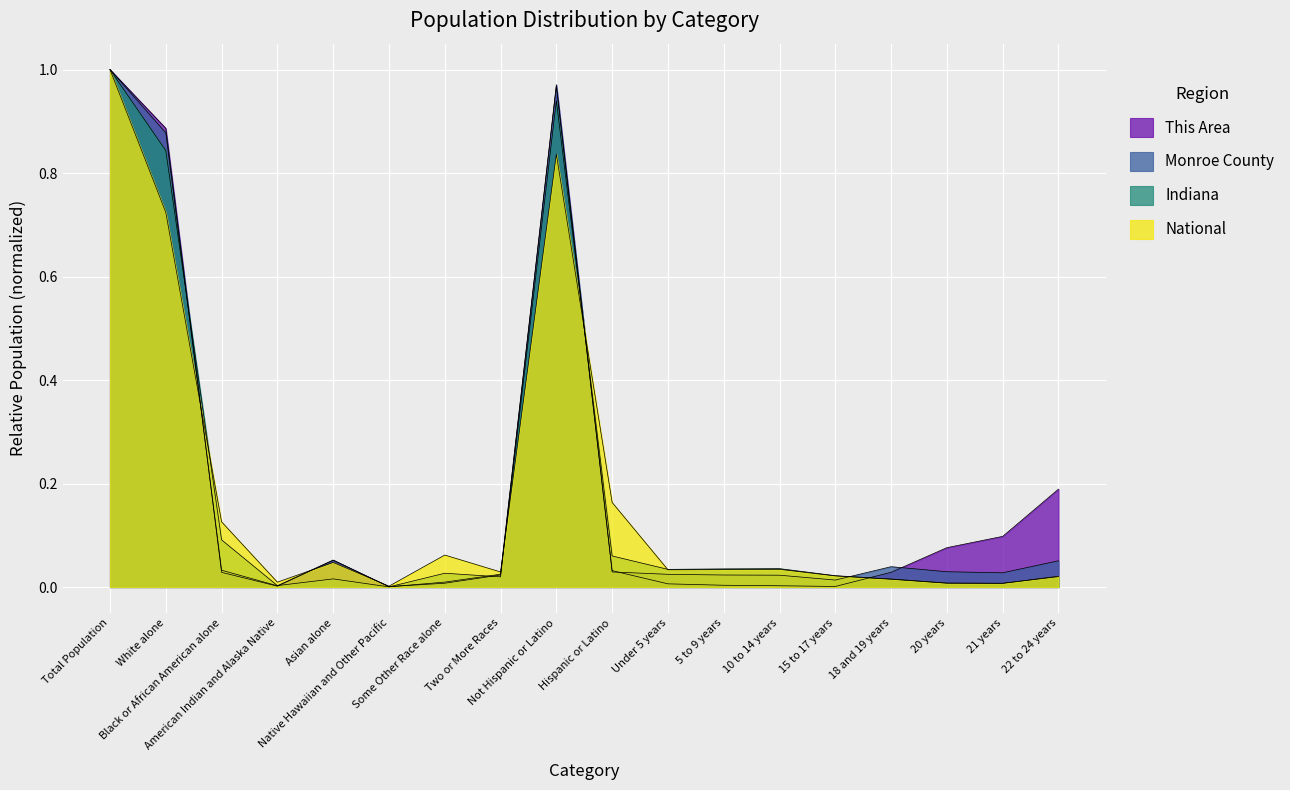

At which category does National reach its first local peak?

Asian alone